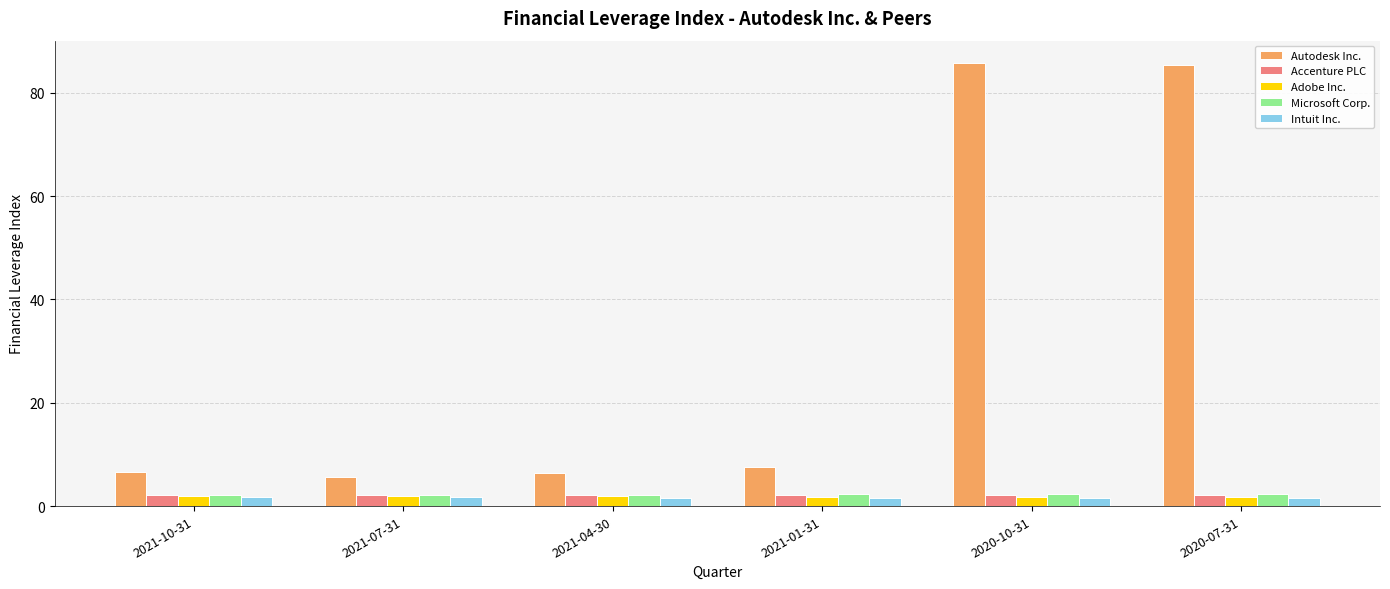

Which series has the largest total across all categories?

Autodesk Inc.